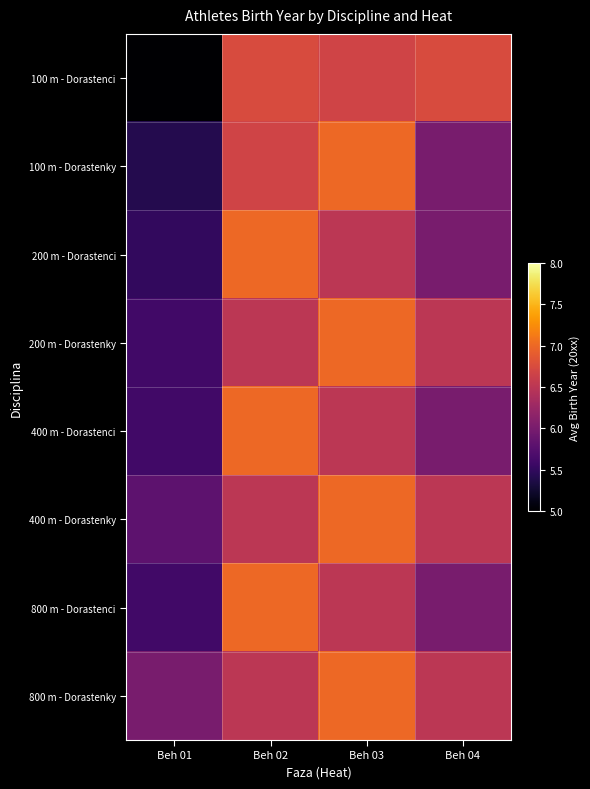

What is the maximum value shown in the chart?

7.0